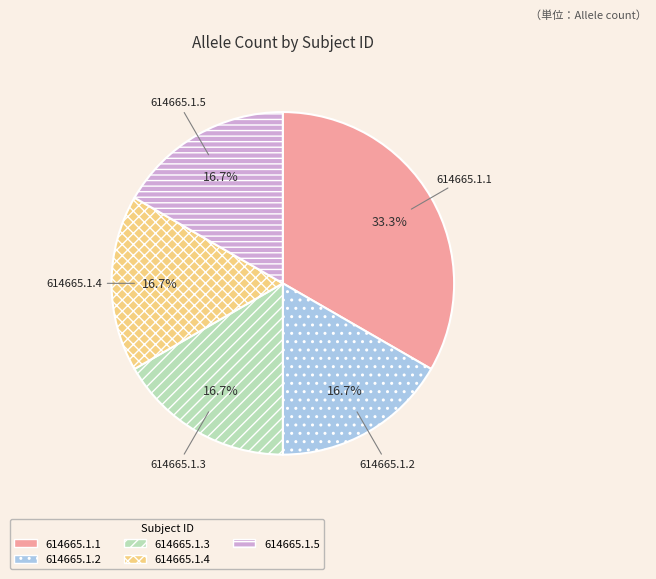

Does 614665.1.2 represent more than half of the total?

No